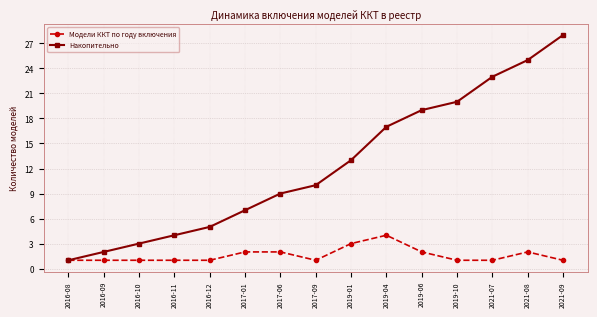

What is the total value across all series at 2021-08?

27